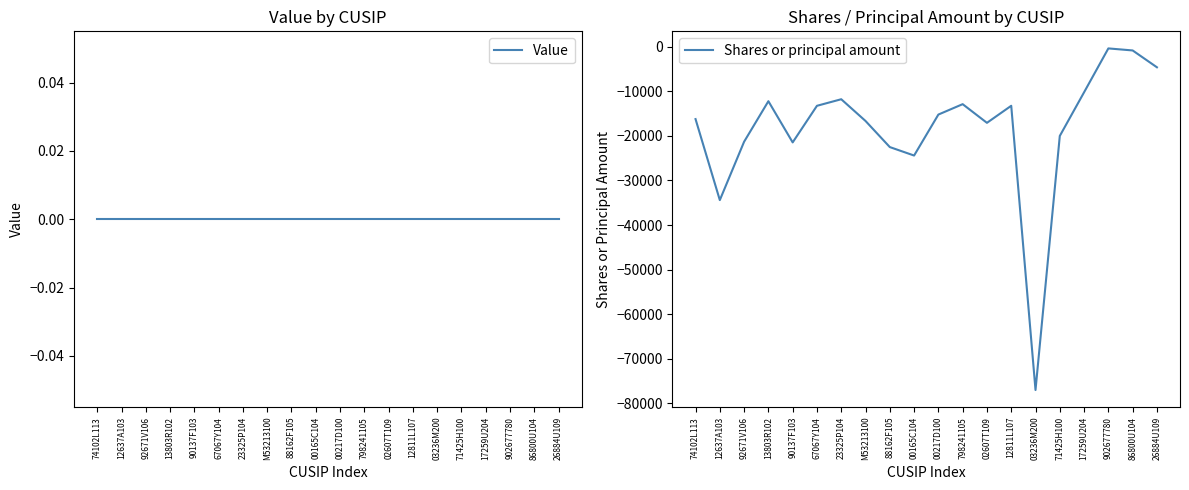

At which label does Shares or principal amount reach its minimum?

03236M200